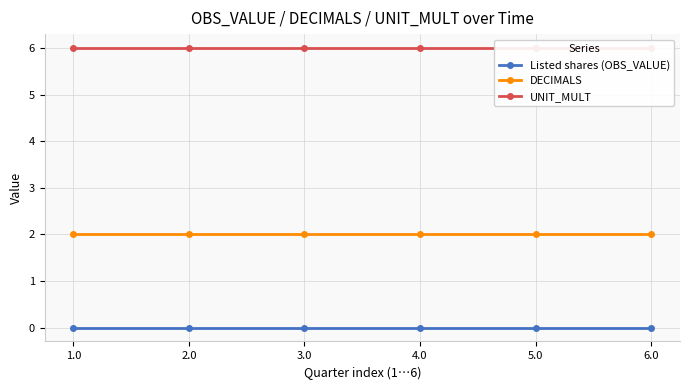

What is the value of the UNIT_MULT point at the 5th from the left?

6